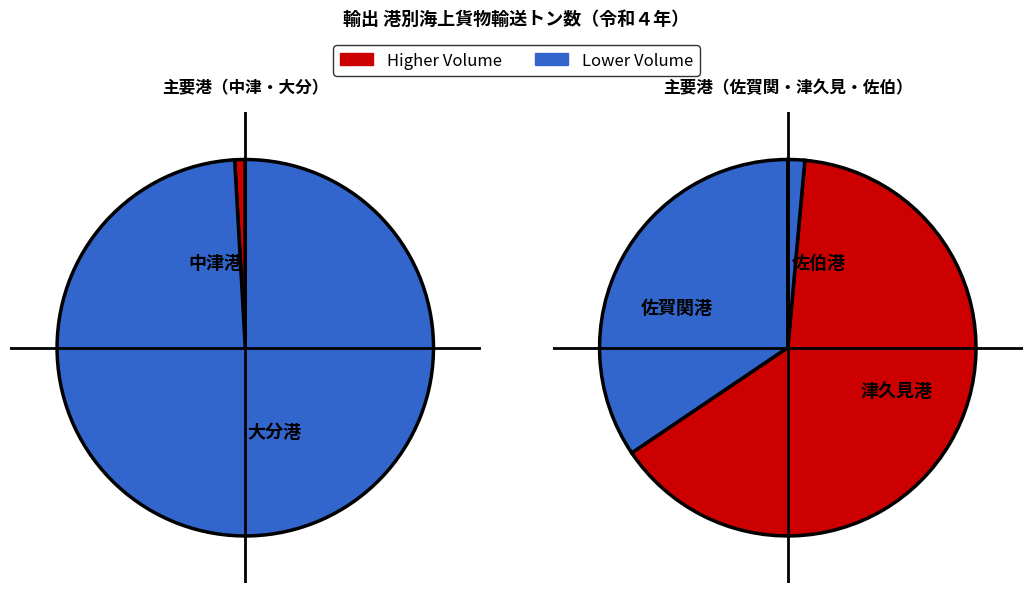

The 大分港 slice represents 66% of the pie. True or false?

False